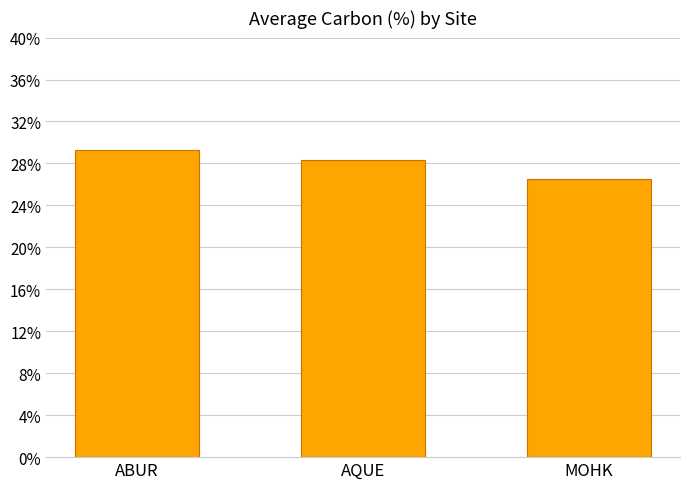

Rank the categories by value from highest to lowest.

ABUR, AQUE, MOHK